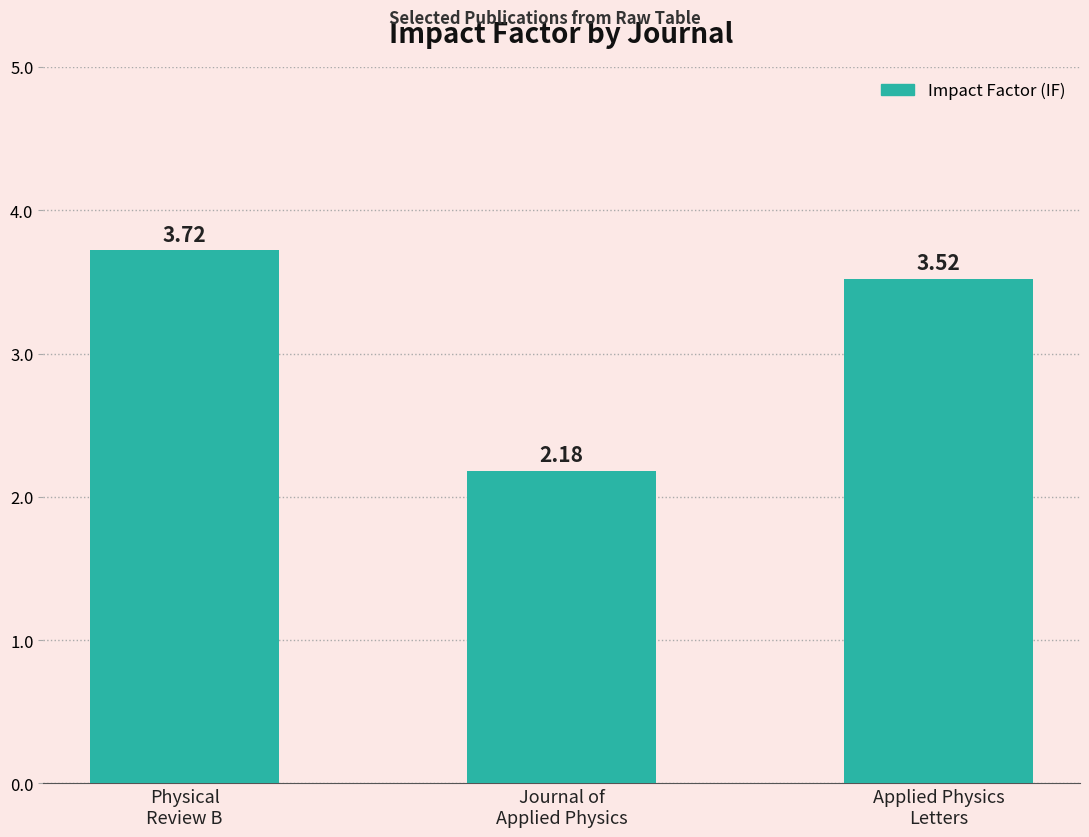

What is the difference between the maximum and minimum values?

1.5